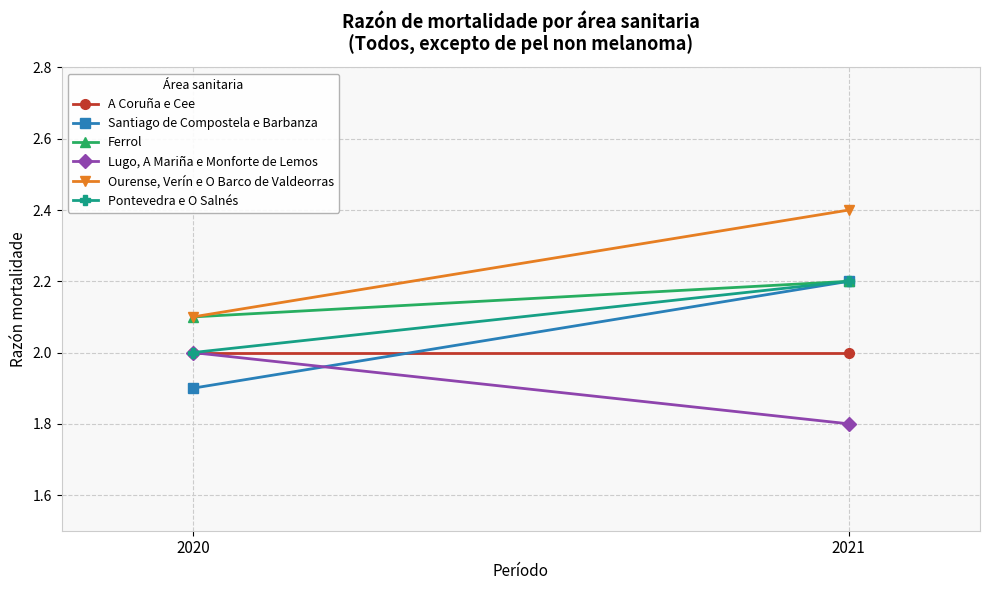

Reading right to left, list all the values displayed in this chart.

A Coruña e Cee: 2021=2.0	2020=2.0
Santiago de Compostela e Barbanza: 2021=2.2	2020=1.9
Ferrol: 2021=2.2	2020=2.1
Lugo, A Mariña e Monforte de Lemos: 2021=1.8	2020=2.0
Ourense, Verín e O Barco de Valdeorras: 2021=2.4	2020=2.1
Pontevedra e O Salnés: 2021=2.2	2020=2.0